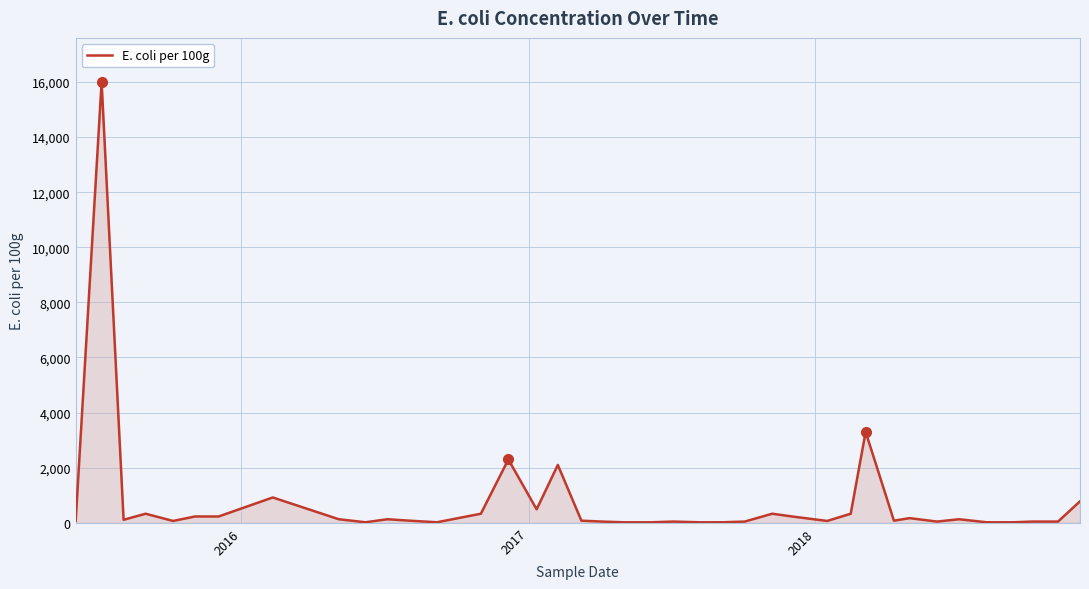

True or false: there are more than 0 points higher than both neighbors.

True